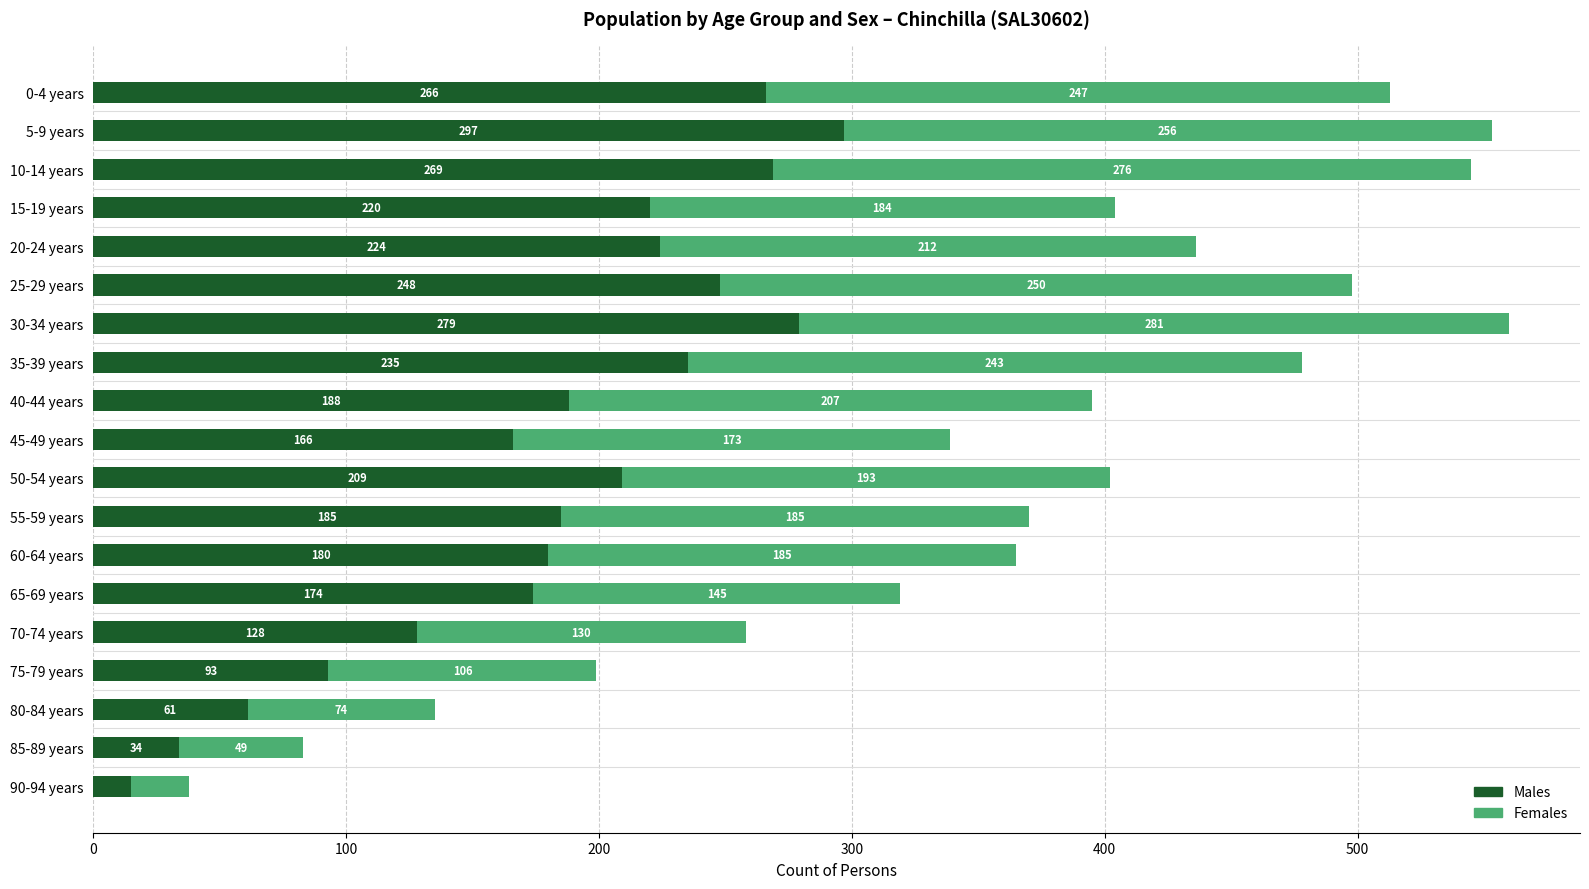

The value of Males at 45-49 years is 166. True or false?

True